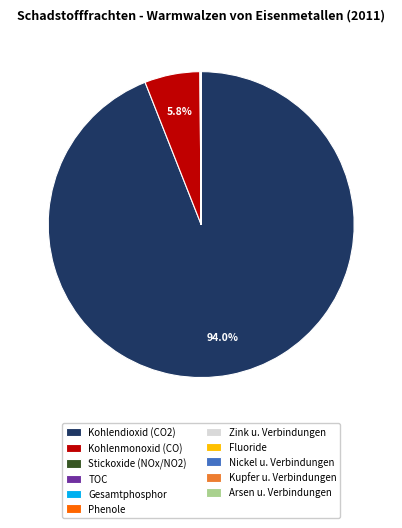

Which category has the biggest portion of the pie?

Kohlendioxid (CO2)